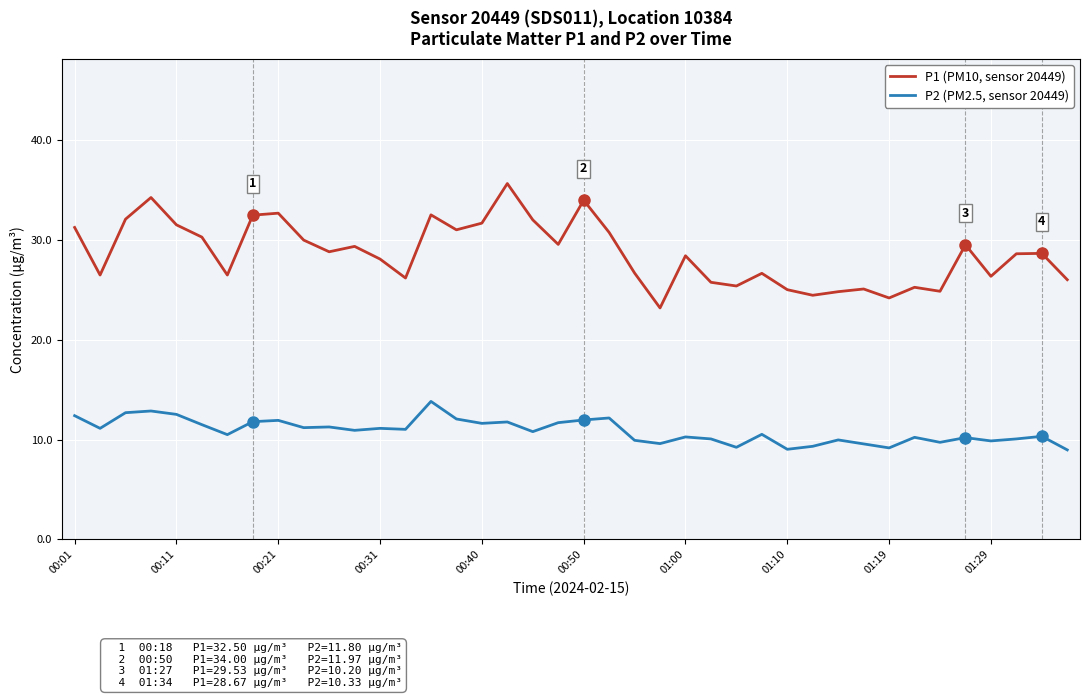

True or false: P2 (PM2.5, sensor 20449) and P1 (PM10, sensor 20449) cross at least once.

False